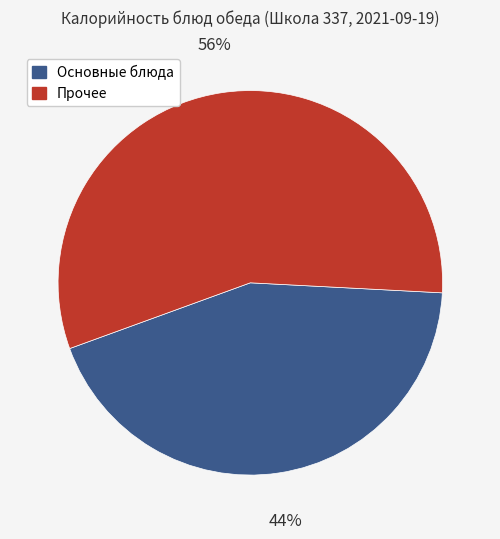

Is there any slice that represents more than half of the pie?

Yes